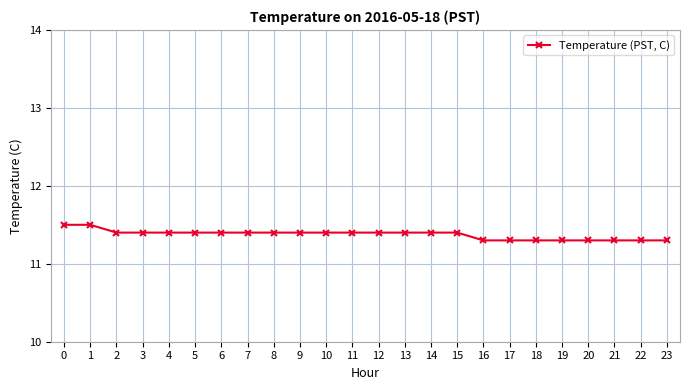

What is the difference between the maximum and second lowest values?

0.2